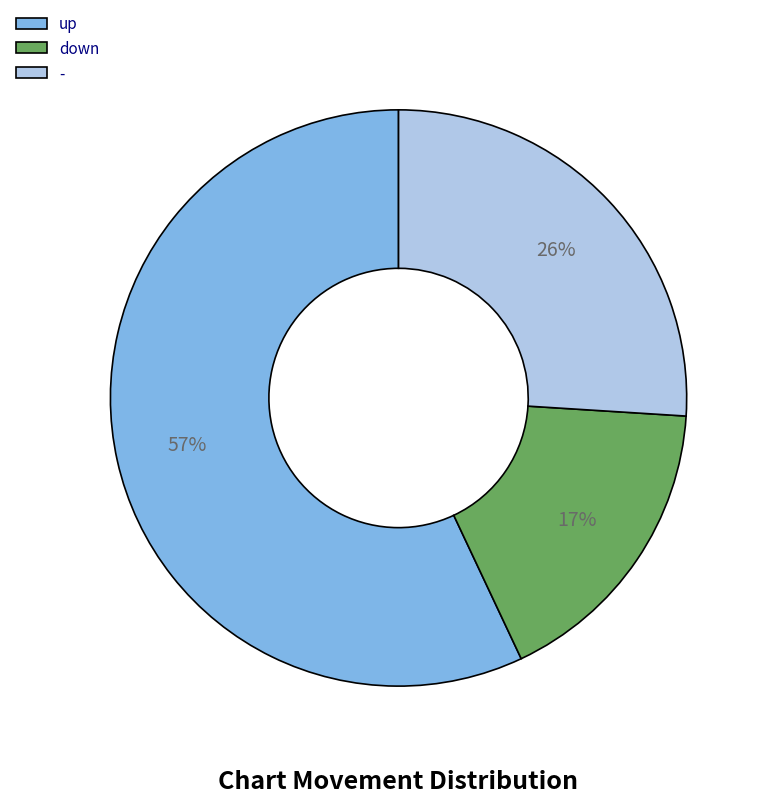

Which category has the smallest portion of the pie?

down